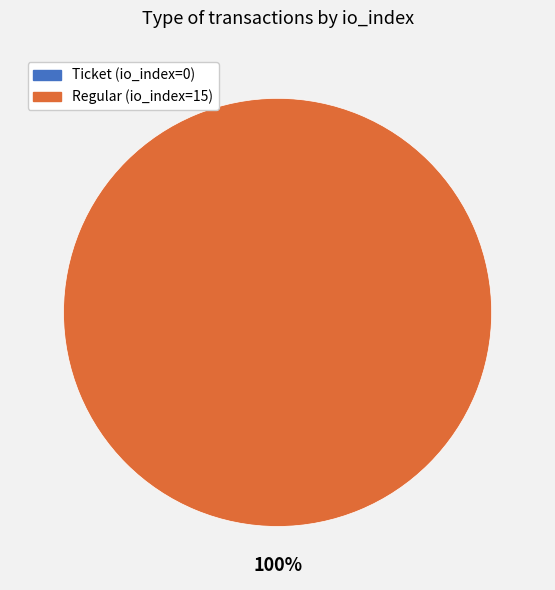

To the nearest percent, what percentage of the pie is Regular (io_index=15)?

100%